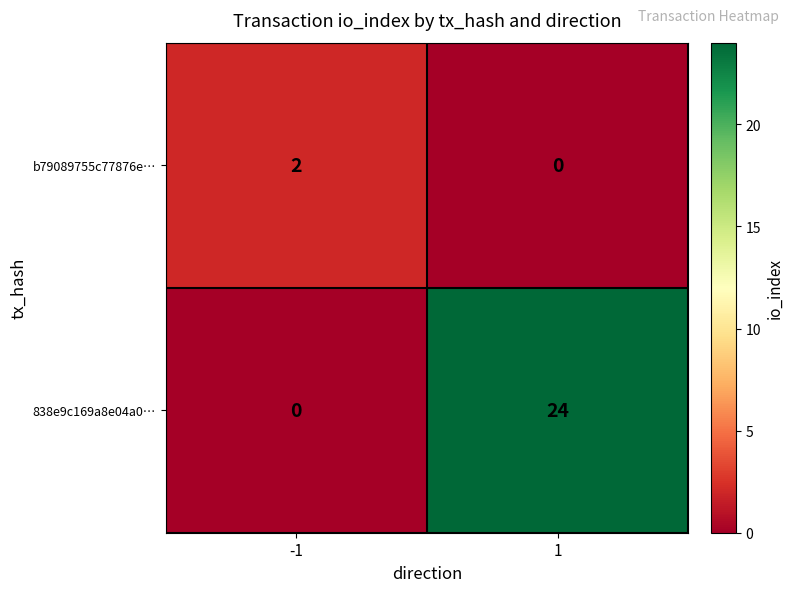

Which series has the widest spread of values?

838e9c169a8e04a0…